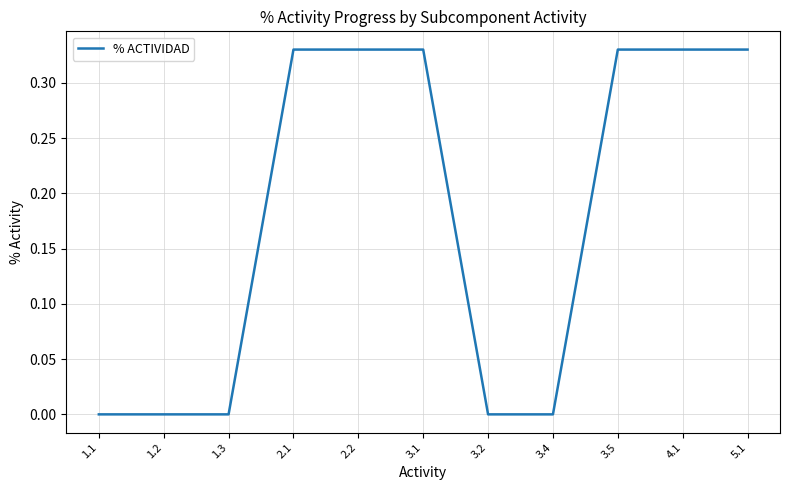

Which has a higher value, 5.1 or 3.4?

5.1